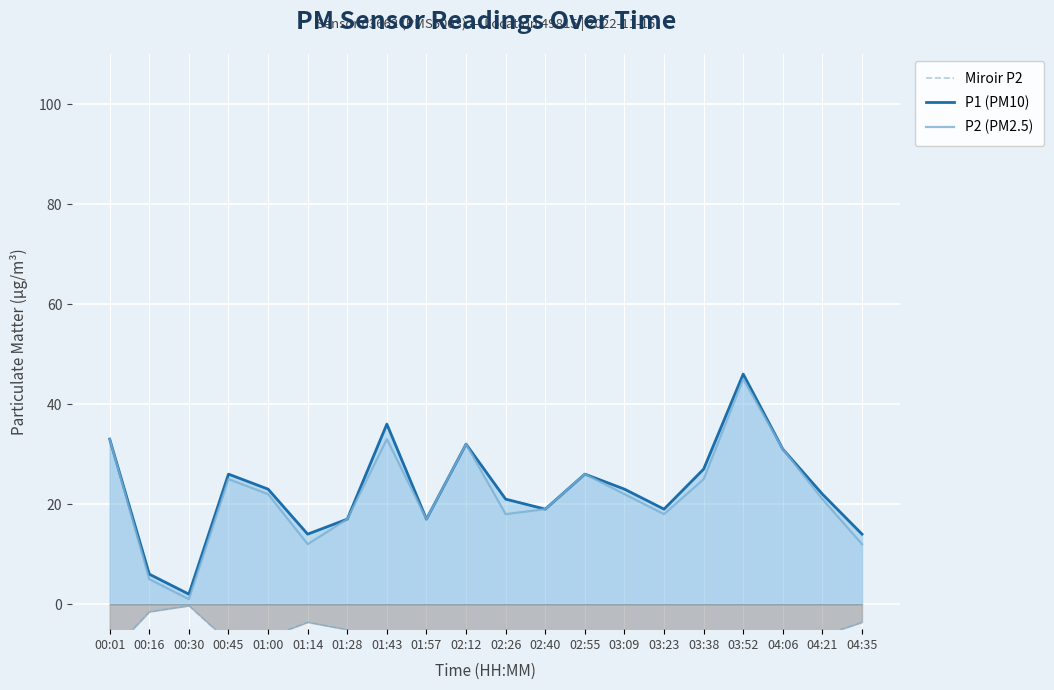

Which category has the highest value in the P2 (PM2.5) series?

03:52